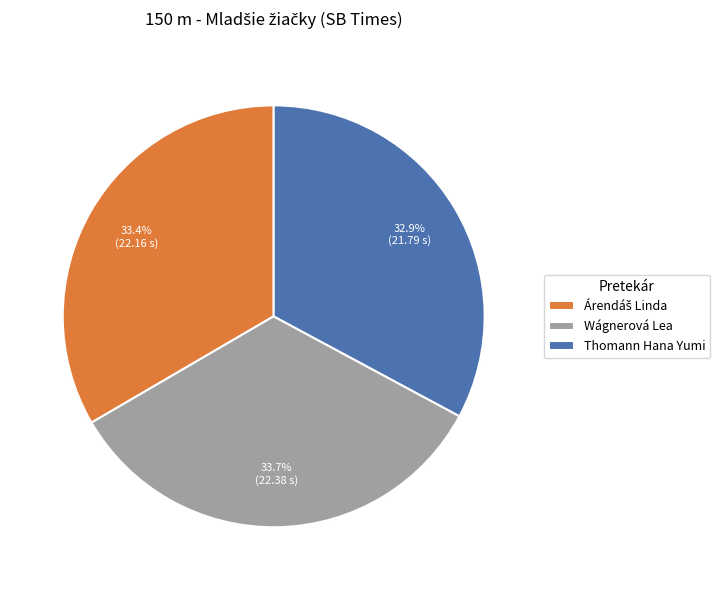

What percentage is NOT represented by Wágnerová Lea?

66.3%